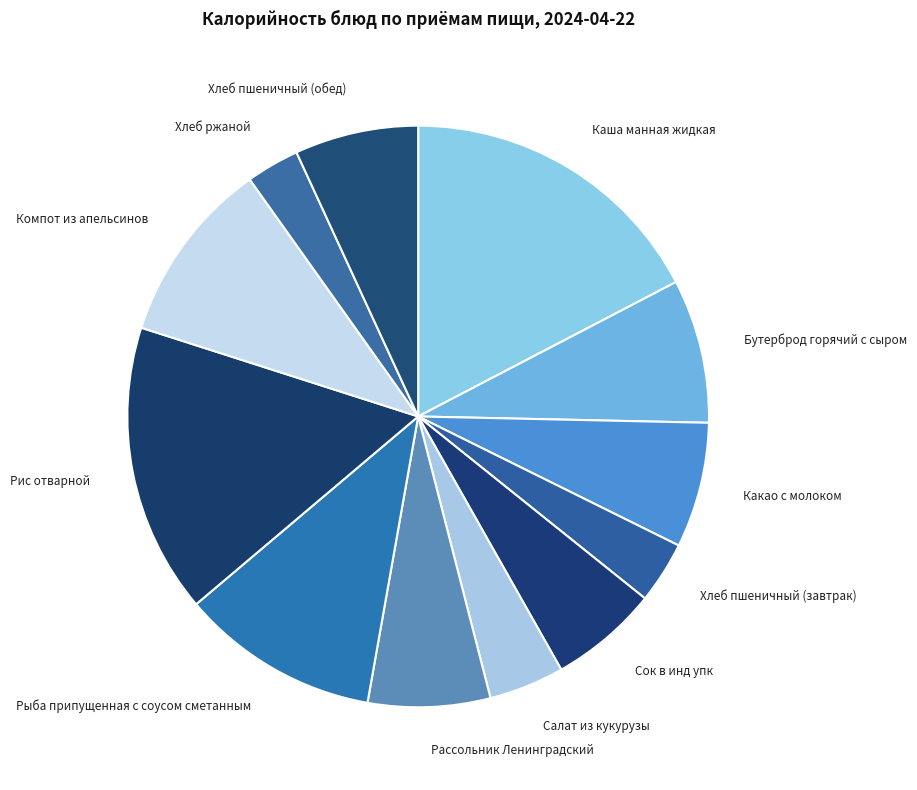

What is the largest slice in the pie chart?

Каша манная жидкая